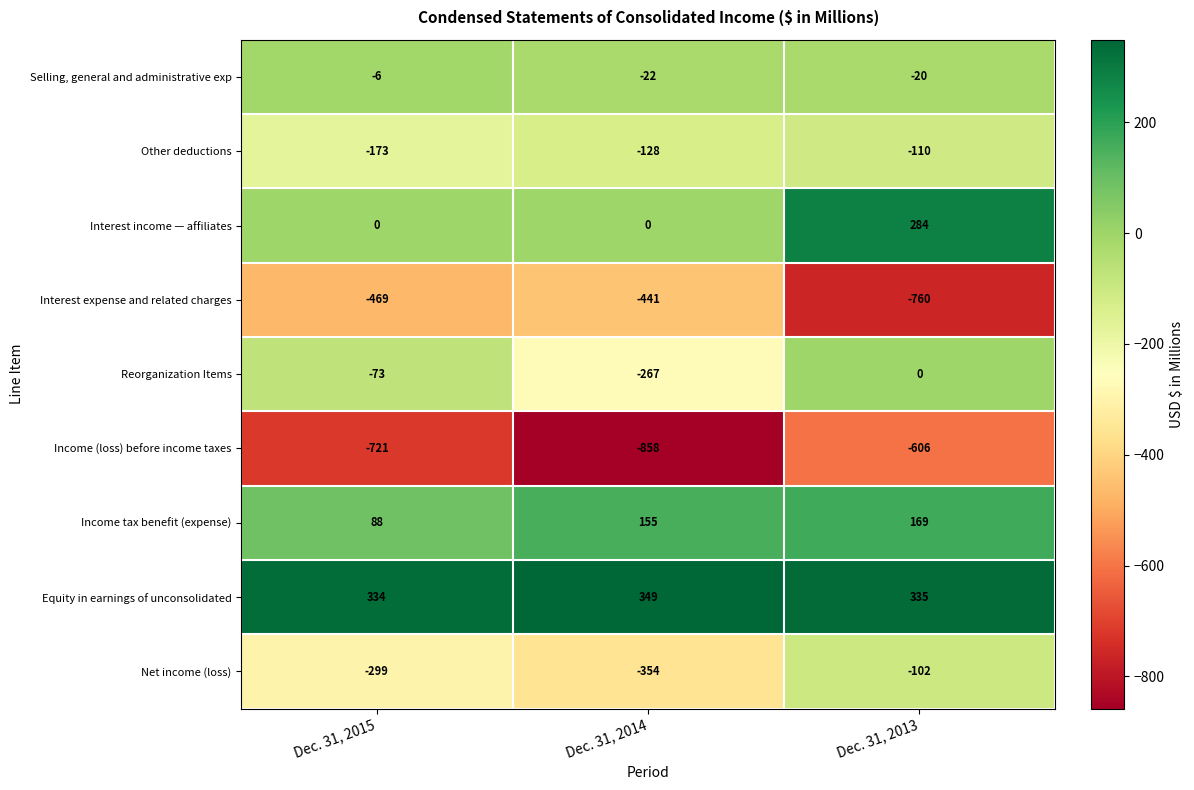

Rank the series by their maximum value, from highest to lowest.

Equity in earnings of unconsolidated, Interest income — affiliates, Income tax benefit (expense), Reorganization Items, Selling, general and administrative exp, Net income (loss), Other deductions, Interest expense and related charges, Income (loss) before income taxes